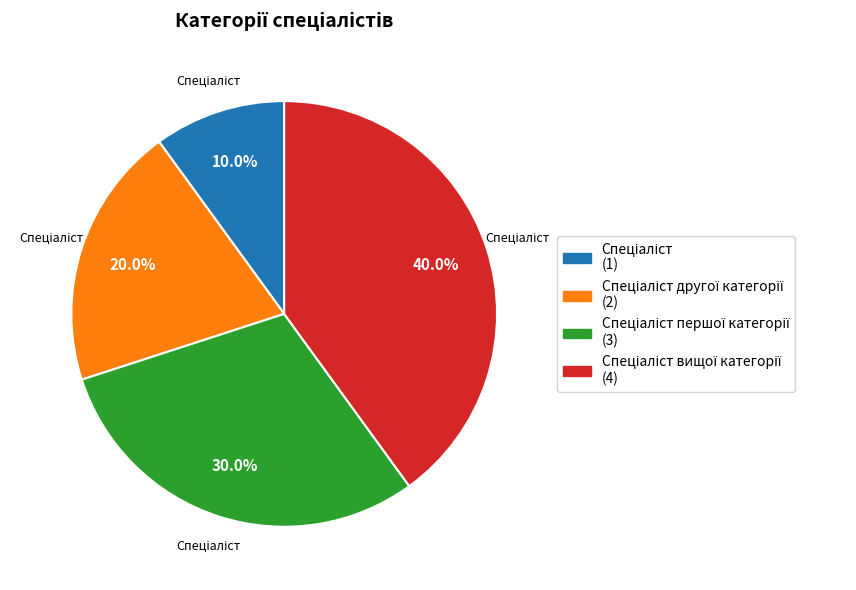

Does any single category account for the majority?

No